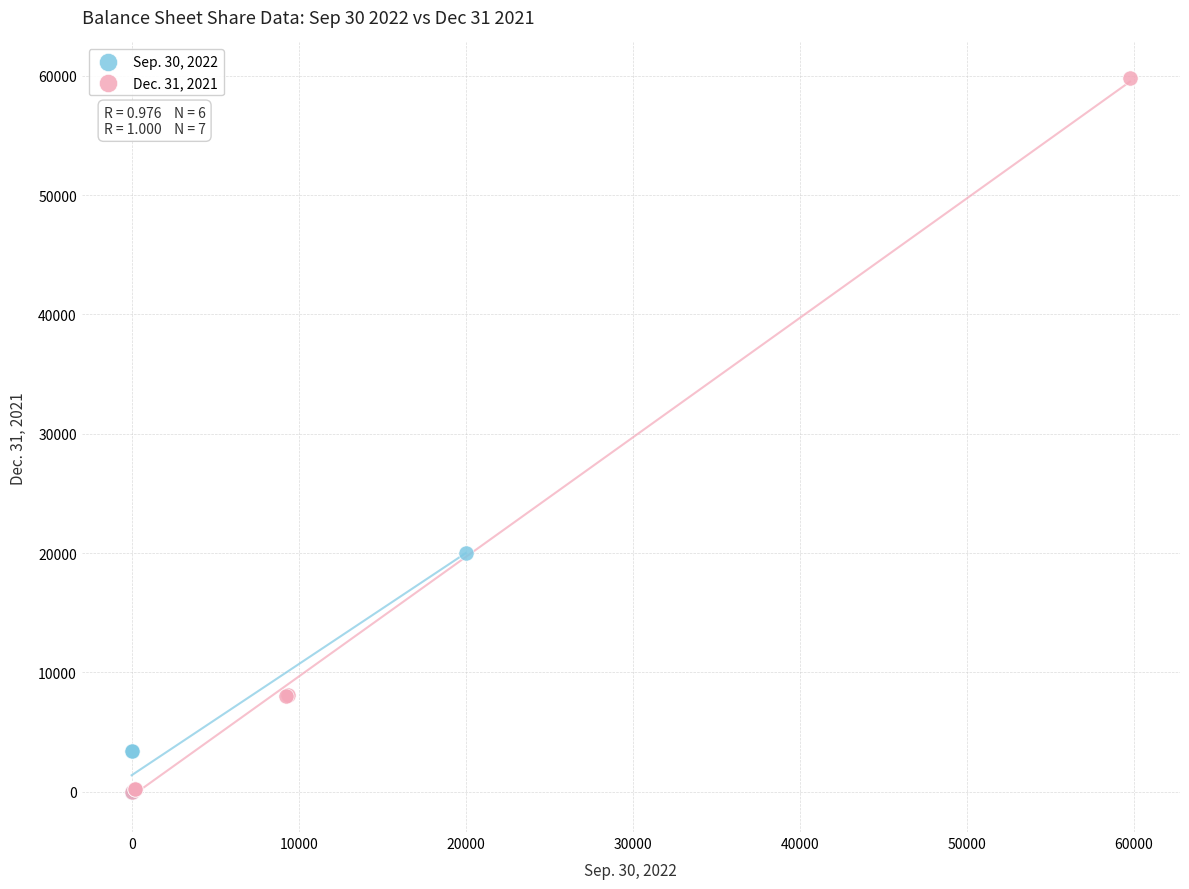

Which series has the largest Y range (max minus min)?

Dec. 31, 2021